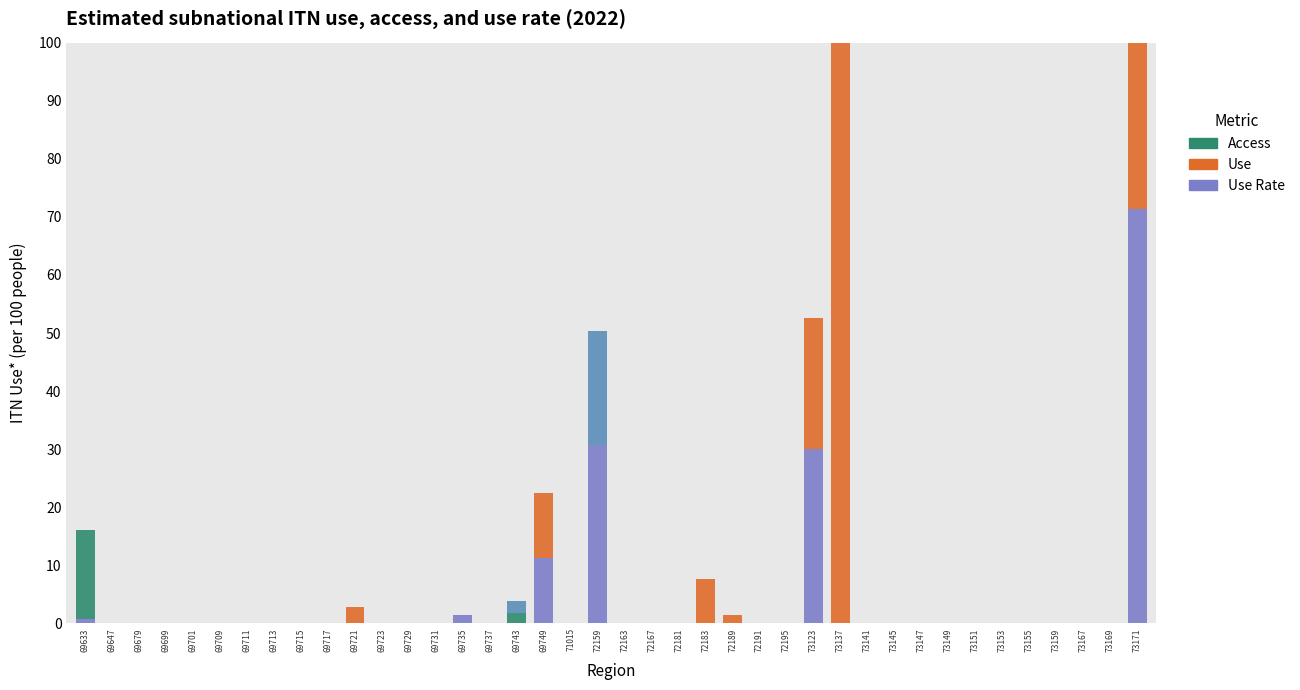

Reading right to left, list all the values displayed in this chart.

Use Rate: 71.4	0.0	0.0	0.0	0.0	0.0	0.0	0.0	0.0	0.0	0.0	0.0	30.1	0.0	0.0	0.0	0.0	0.0	0.0	0.0	30.8	0.0	11.2	0.0	0.0	1.4	0.0	0.0	0.0	0.0	0.0	0.0	0.0	0.0	0.0	0.0	0.0	0.0	0.0	0.7
Use: 37.8	0.0	0.0	0.0	0.0	0.0	0.0	0.0	0.0	0.0	0.0	192.5	22.4	0.0	0.0	1.4	7.7	0.0	0.0	0.0	0.0	0.0	11.2	0.0	0.0	0.0	0.0	0.0	0.0	2.8	0.0	0.0	0.0	0.0	0.0	0.0	0.0	0.0	0.0	0.0
Access: 0.0	0.0	0.0	0.0	0.0	0.0	0.0	0.0	0.0	0.0	0.0	25.6	0.0	0.0	0.0	0.0	0.0	0.0	0.0	0.0	0.0	0.0	0.0	1.8	0.0	0.0	0.0	0.0	0.0	0.0	0.0	0.0	0.0	0.0	0.0	0.0	0.0	0.0	0.0	15.4
col_2: 0.0	0.0	0.0	0.0	0.0	0.0	0.0	0.0	0.0	0.0	0.0	46.9	0.0	0.0	0.0	0.0	0.0	0.0	0.0	0.0	19.6	0.0	0.0	2.1	0.0	0.0	0.0	0.0	0.0	0.0	0.0	0.0	0.0	0.0	0.0	0.0	0.0	0.0	0.0	0.0